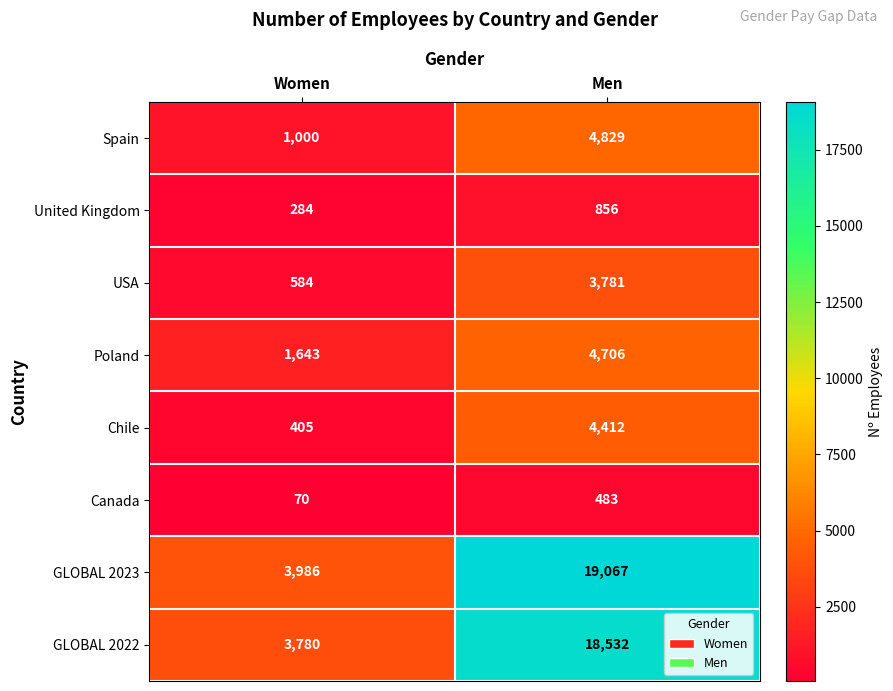

Which label corresponds to the smallest value in the chart?

Women